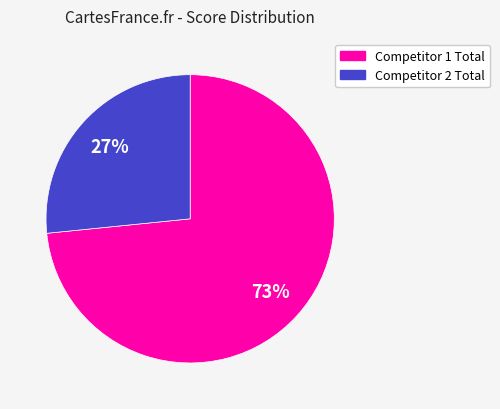

Rank the categories by value from lowest to highest.

Competitor 2 Total, Competitor 1 Total